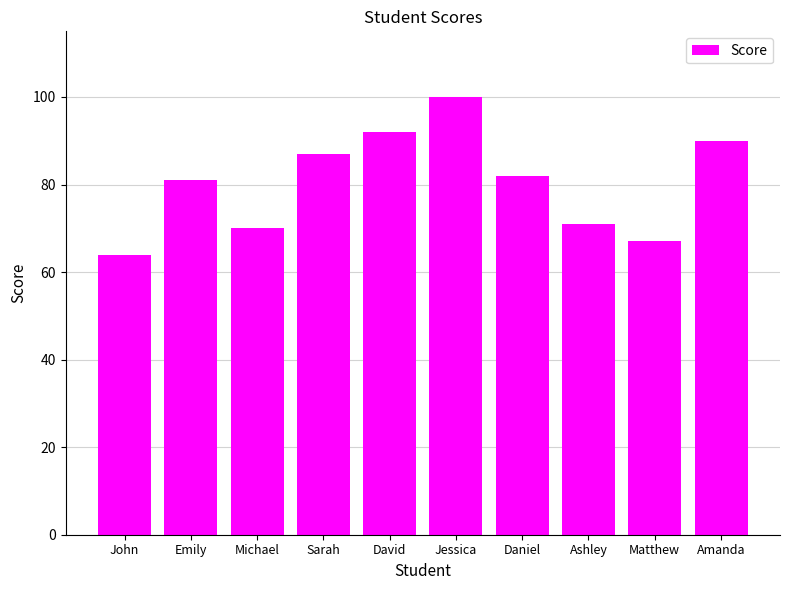

What position from the right is Michael?

8